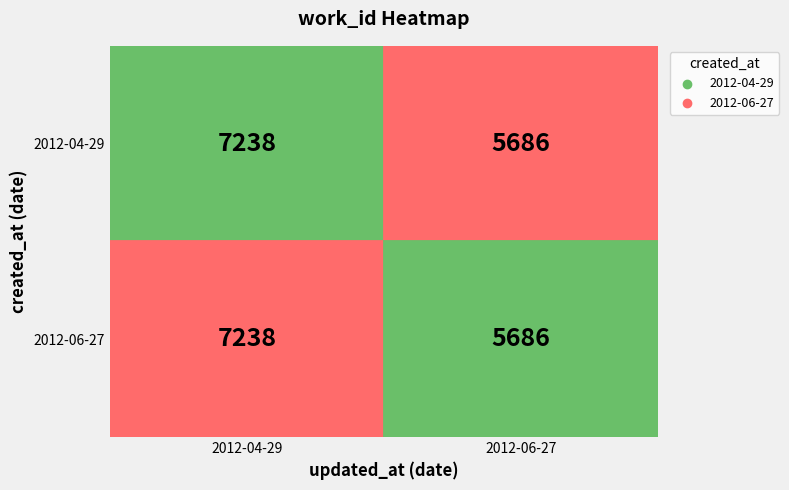

The value of 2012-04-29 at 0 is 11548. True or false?

False